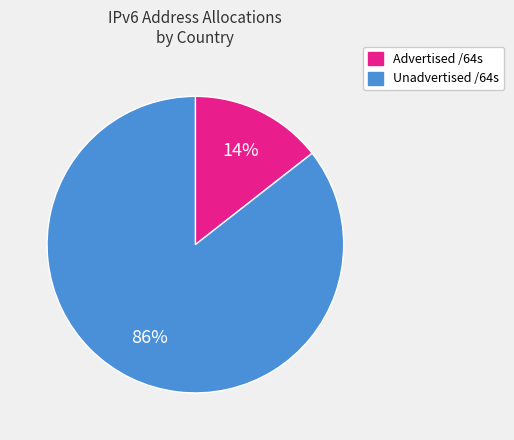

Is there any slice that represents more than half of the pie?

Yes